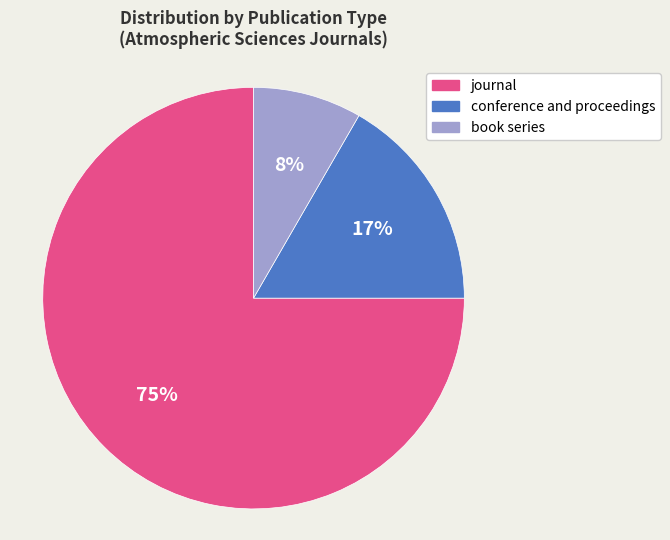

To the nearest percent, what percentage of the pie is book series?

8%